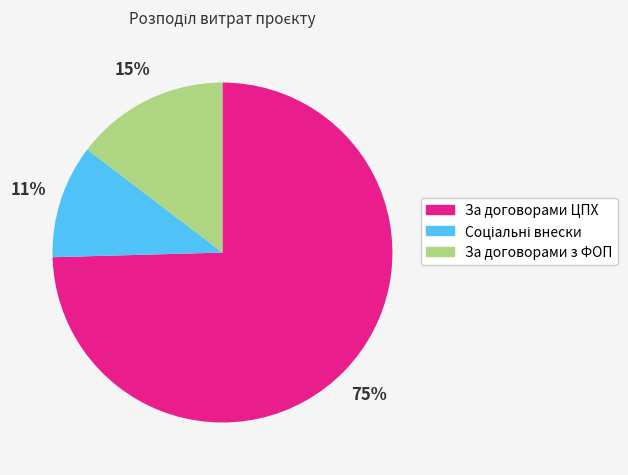

To the nearest percent, what is the average slice percentage?

33%